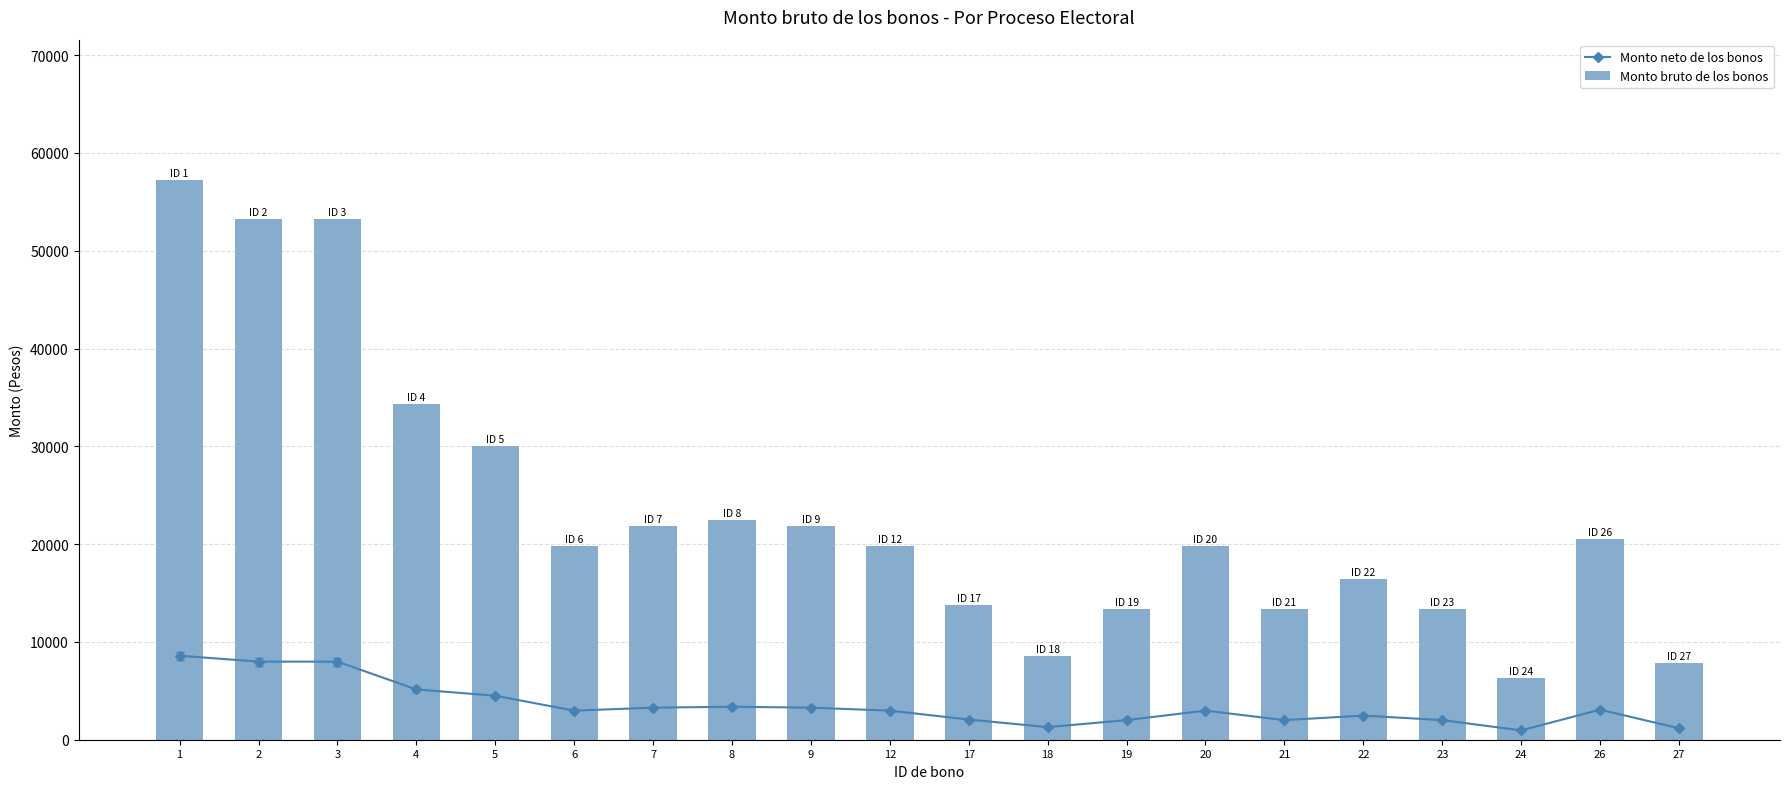

Reading left to right, list all the values displayed in this chart.

Monto neto de los bonos: 1=8589.5	2=7984.9	3=7984.9	4=5143.1	5=4499.0	6=2975.0	7=3276.9	8=3374.3	9=3276.9	12=2975.0	17=2064.2	18=1288.4	19=2004.7	20=2975.0	21=2004.7	22=2467.6	23=2004.7	24=953.4	26=3073.1	27=1170.4
Monto bruto de los bonos: 1=57263.1	2=53232.6	3=53232.6	4=34287.2	5=29993.3	6=19833.4	7=21846.3	8=22495.1	9=21846.3	12=19833.4	17=13761.4	18=8589.1	19=13364.5	20=19833.4	21=13364.5	22=16450.8	23=13364.5	24=6356.3	26=20487.2	27=7802.8